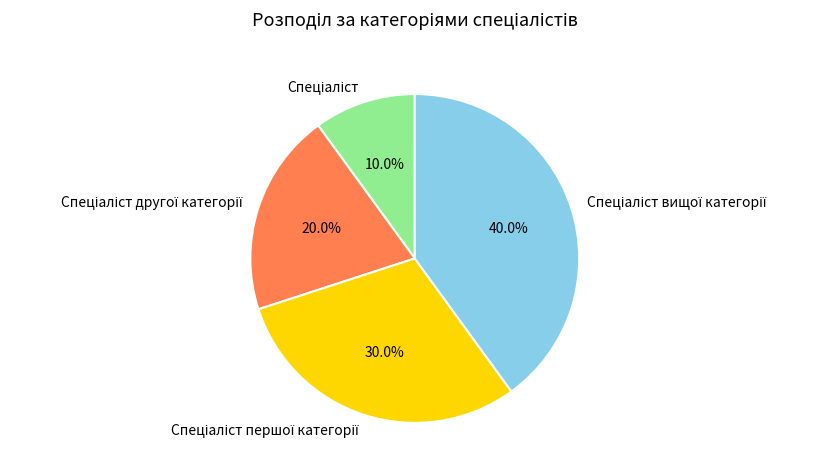

Does any single category account for the majority?

No